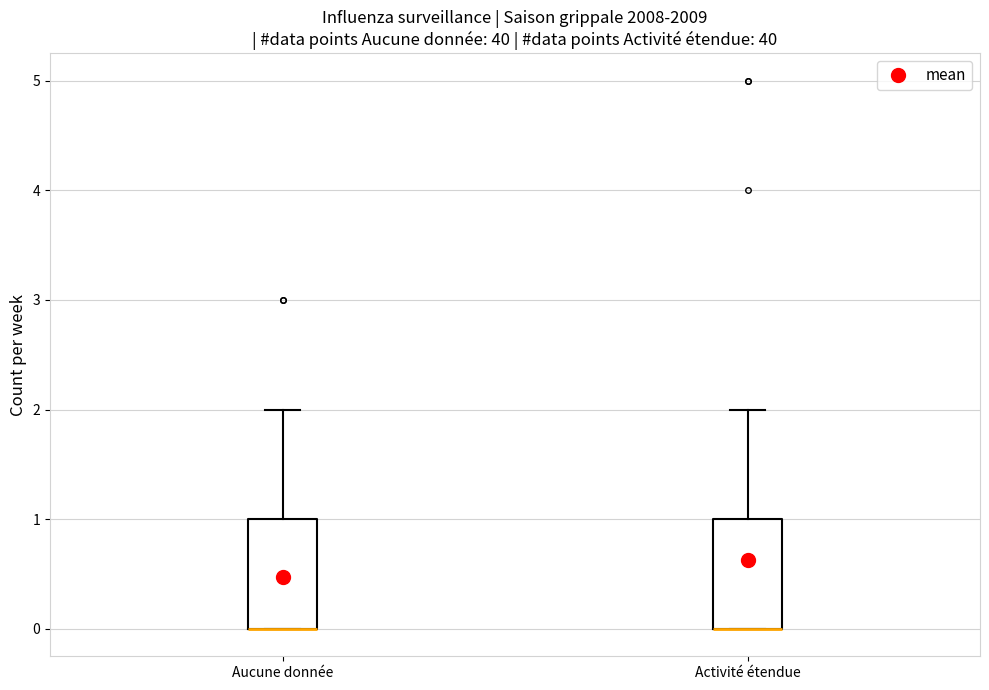

Where is the upper edge of the box for Aucune donnée on the y-axis? The values are not printed on the chart, so give them approximately, as read against the axis.

1